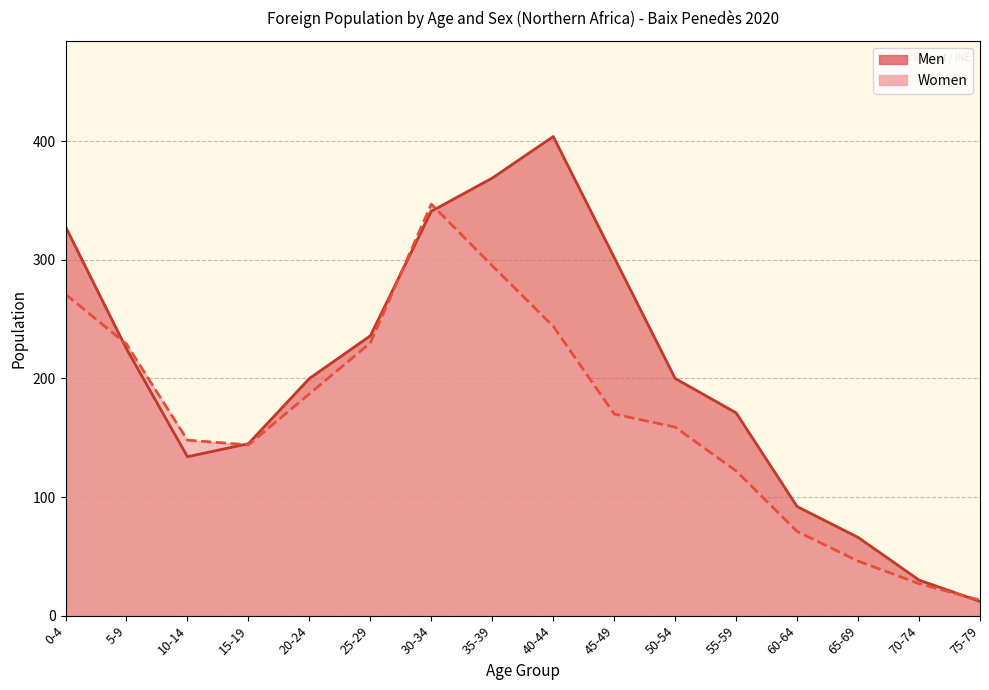

Reading right to left, transcribe all the data shown in this chart.

Men: 12	30	66	92	171	200	302	404	369	341	236	200	145	134	225	328
Women: 13	27	46	71	122	159	170	244	295	347	230	187	144	148	229	271